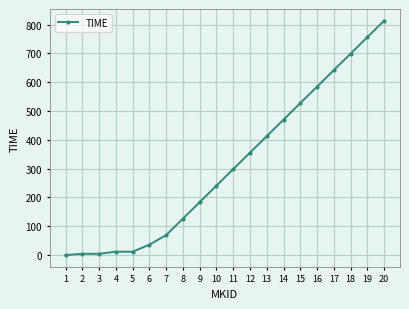

What is the average value?

312.5